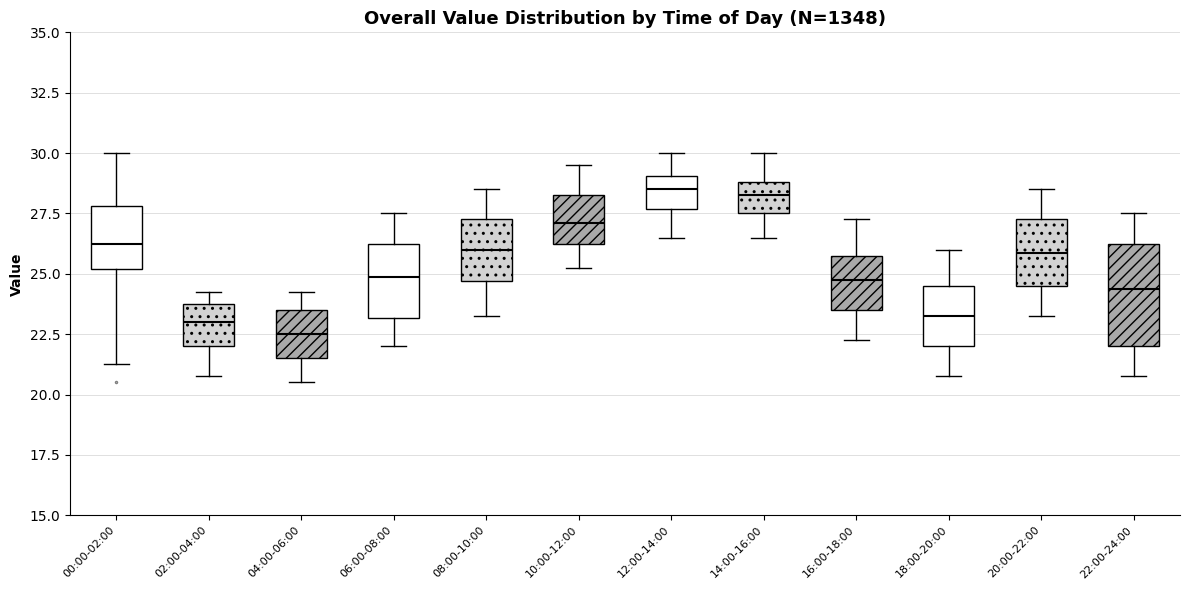

Reading left to right, transcribe this box plot: for each box, give where its median line is, the range the box spans, and where its two whiskers end, as read against the y-axis. The values are not printed on the chart, so give them approximately, as read against the axis.

00:00-02:00: median 26.5, box 25.0 to 28.0, whiskers 21.5 to 30.0
02:00-04:00: median 23.0, box 22.0 to 24.0, whiskers 21.0 to 24.5
04:00-06:00: median 22.5, box 21.5 to 23.5, whiskers 20.5 to 24.5
06:00-08:00: median 25.0, box 23.0 to 26.5, whiskers 22.0 to 27.5
08:00-10:00: median 26.0, box 24.5 to 27.5, whiskers 23.5 to 28.5
10:00-12:00: median 27.0, box 26.5 to 28.5, whiskers 25.5 to 29.5
12:00-14:00: median 28.5, box 27.5 to 29.0, whiskers 26.5 to 30.0
14:00-16:00: median 28.5, box 27.5 to 29.0, whiskers 26.5 to 30.0
16:00-18:00: median 25.0, box 23.5 to 26.0, whiskers 22.5 to 27.5
18:00-20:00: median 23.5, box 22.0 to 24.5, whiskers 21.0 to 26.0
20:00-22:00: median 26.0, box 24.5 to 27.5, whiskers 23.5 to 28.5
22:00-24:00: median 24.5, box 22.0 to 26.5, whiskers 21.0 to 27.5